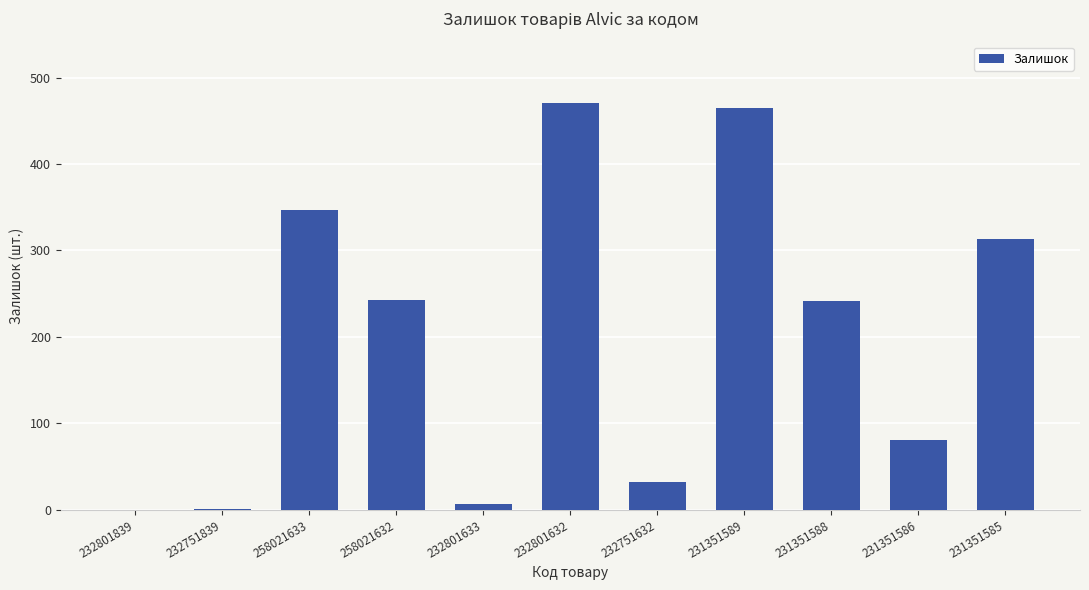

True or false: the data shows 231 at 258021633.

False